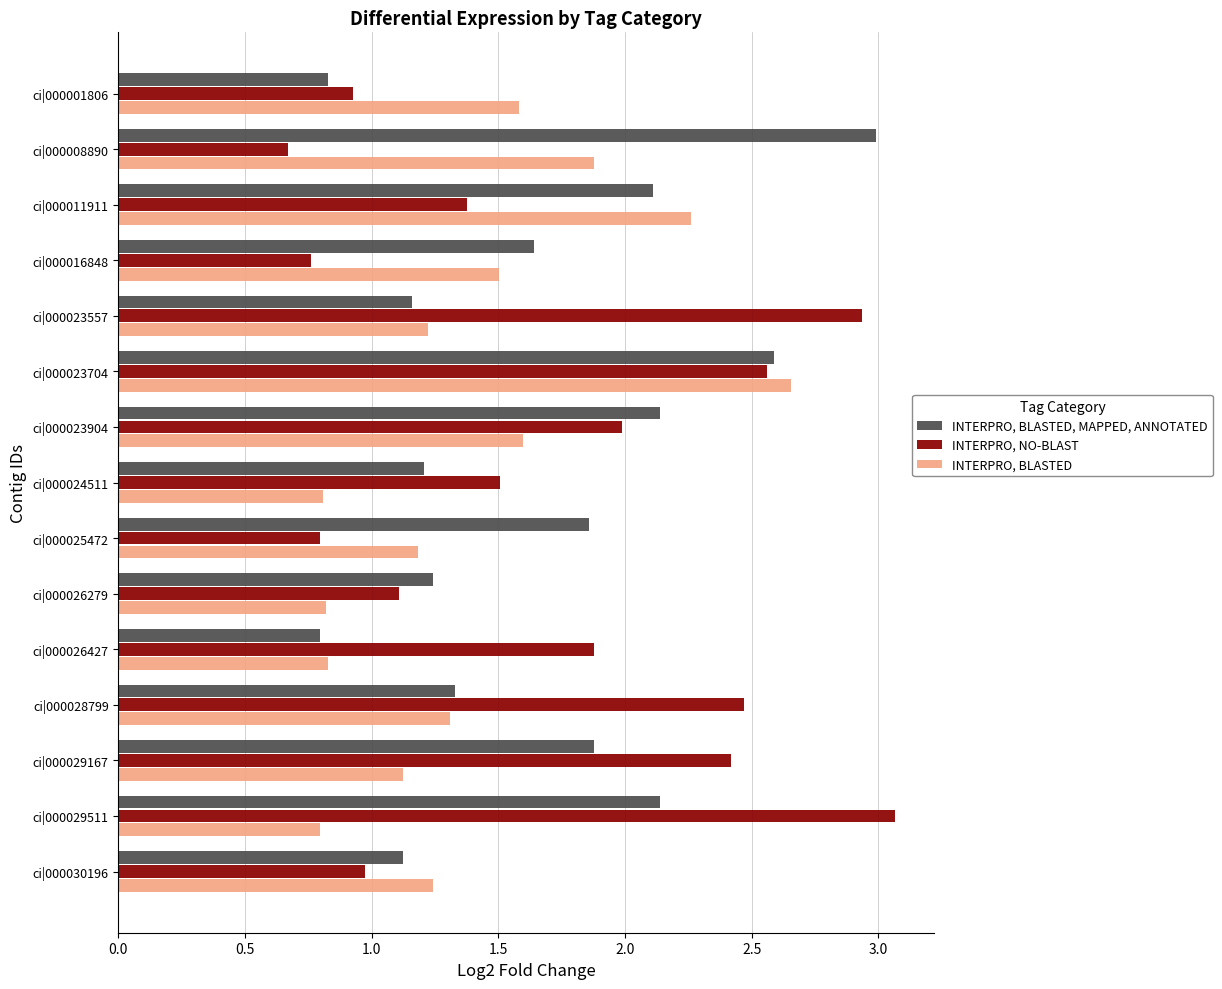

What is the difference between the INTERPRO, NO-BLAST values at ci|000023557 and ci|000028799?

0.5